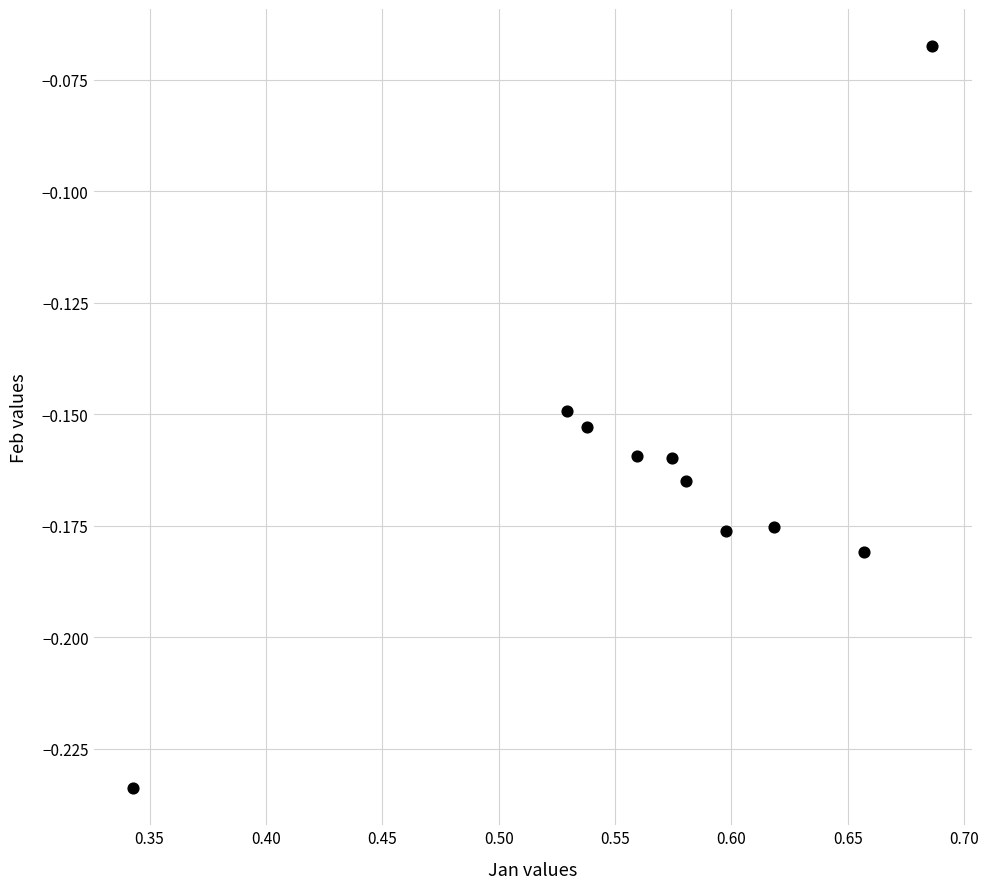

What is the range of X values (max minus min)?

0.3